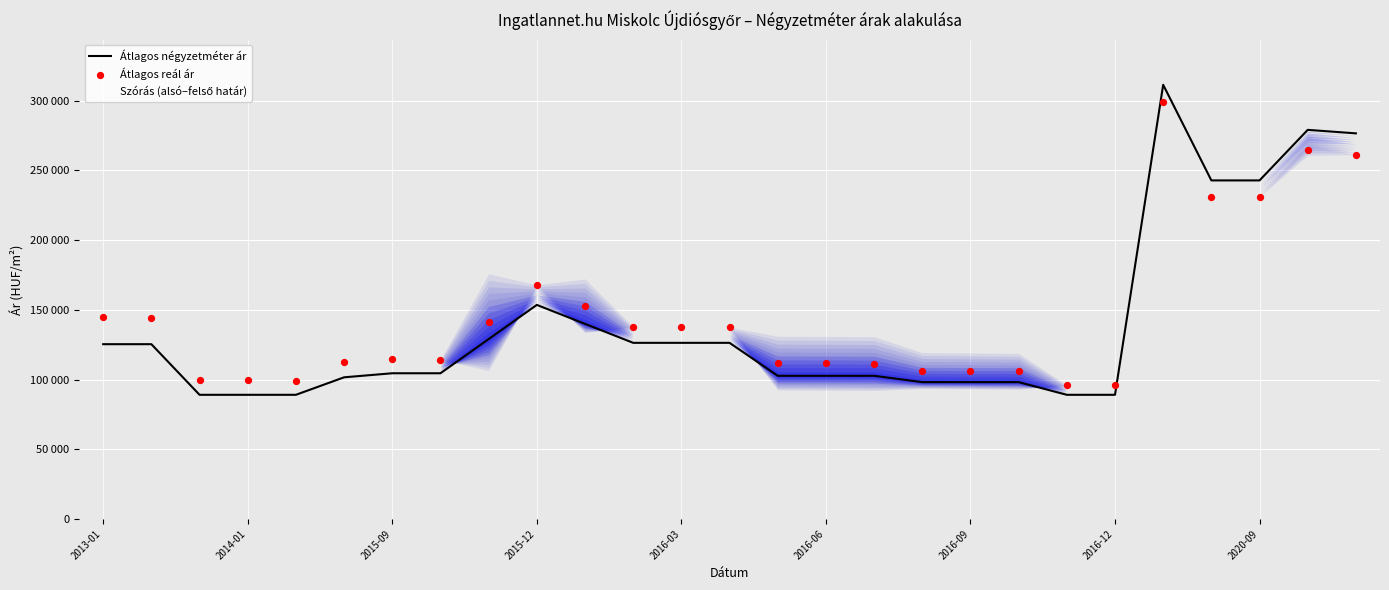

At how many categories does at least one series exceed 306100?

1